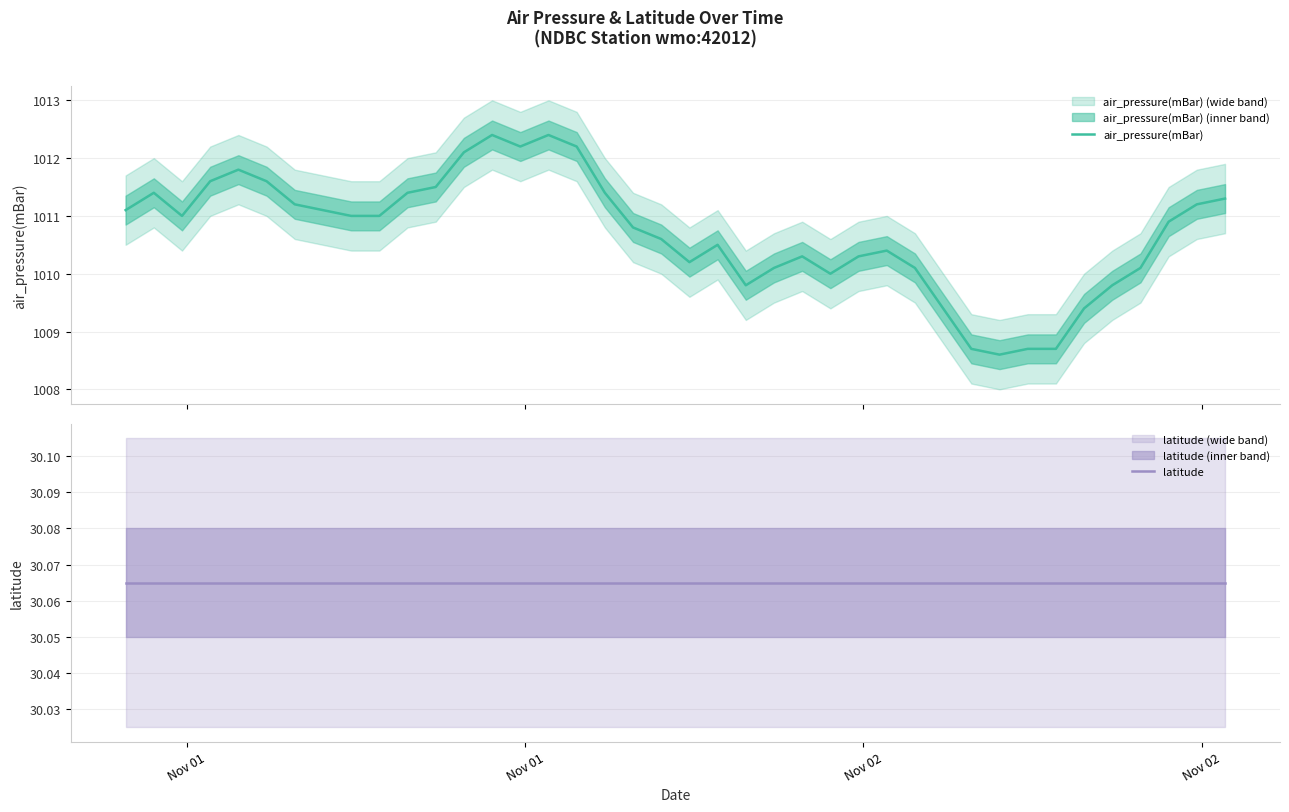

How many distinct data groups are displayed?

2